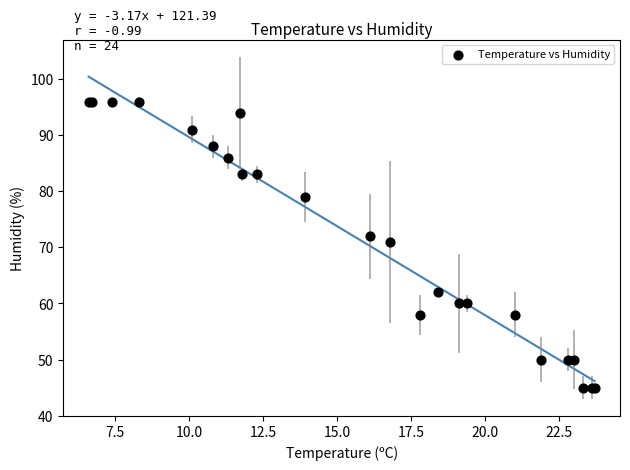

What Y value in the scatter plot is closest to 70?

71